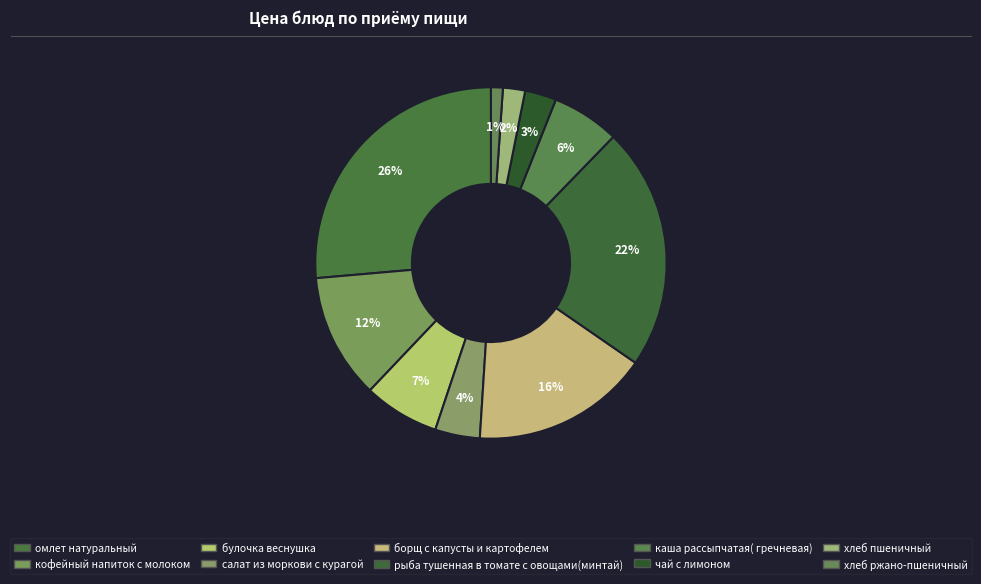

How many slices are in this pie chart?

10